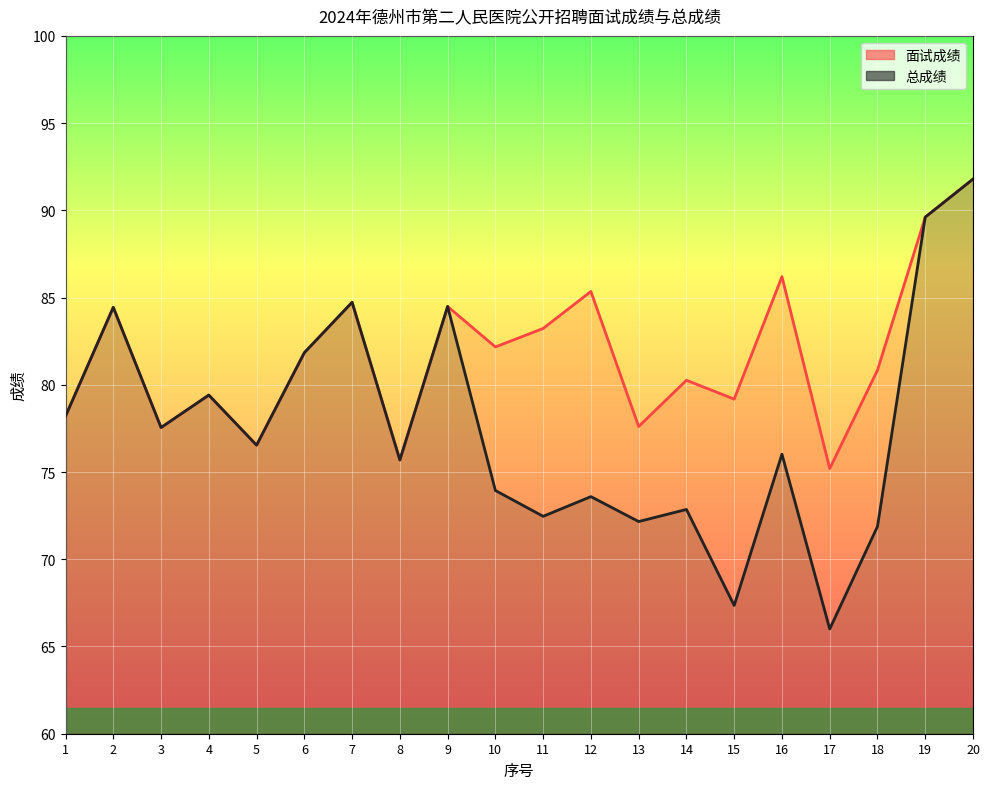

Reading left to right, what are all the values shown in this chart?

面试成绩: 1=78.2	2=84.4	3=77.5	4=79.4	5=76.5	6=81.8	7=84.7	8=75.7	9=84.5	10=82.2	11=83.2	12=85.3	13=77.6	14=80.3	15=79.2	16=86.2	17=75.2	18=80.8	19=89.6	20=91.8
总成绩: 1=78.2	2=84.4	3=77.5	4=79.4	5=76.5	6=81.8	7=84.7	8=75.7	9=84.5	10=73.9	11=72.5	12=73.6	13=72.2	14=72.9	15=67.4	16=76.0	17=66.0	18=71.9	19=89.6	20=91.8